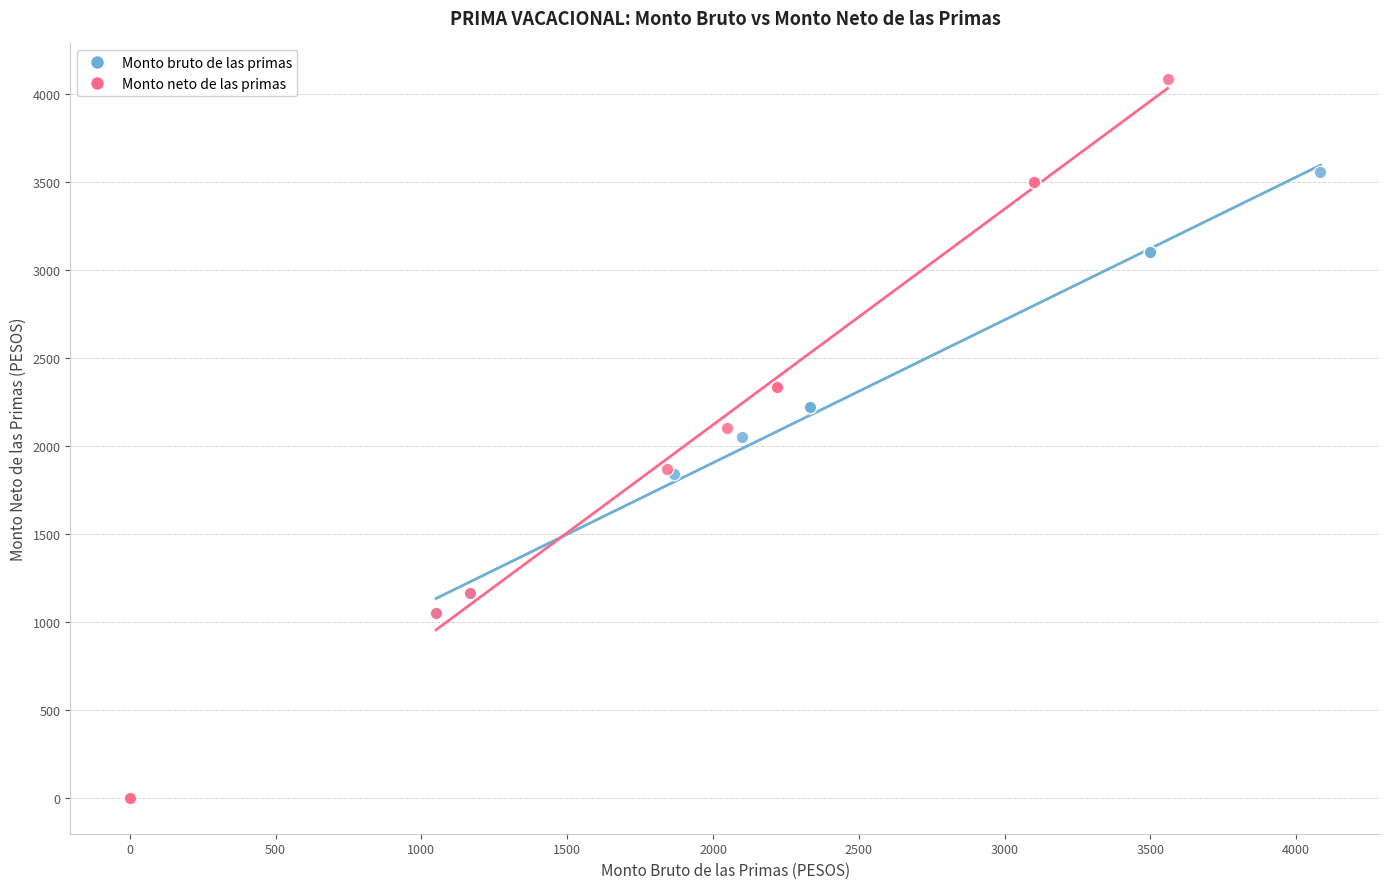

Which series has the widest spread of Y values?

Monto neto de las primas